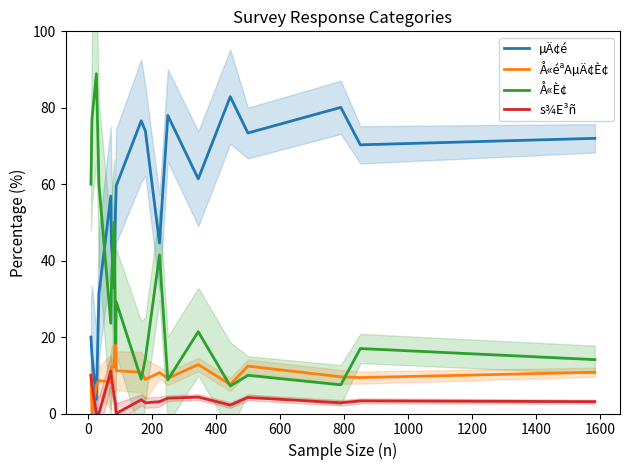

True or false: s¾E³ñ and µÄ¢é cross at least once.

False